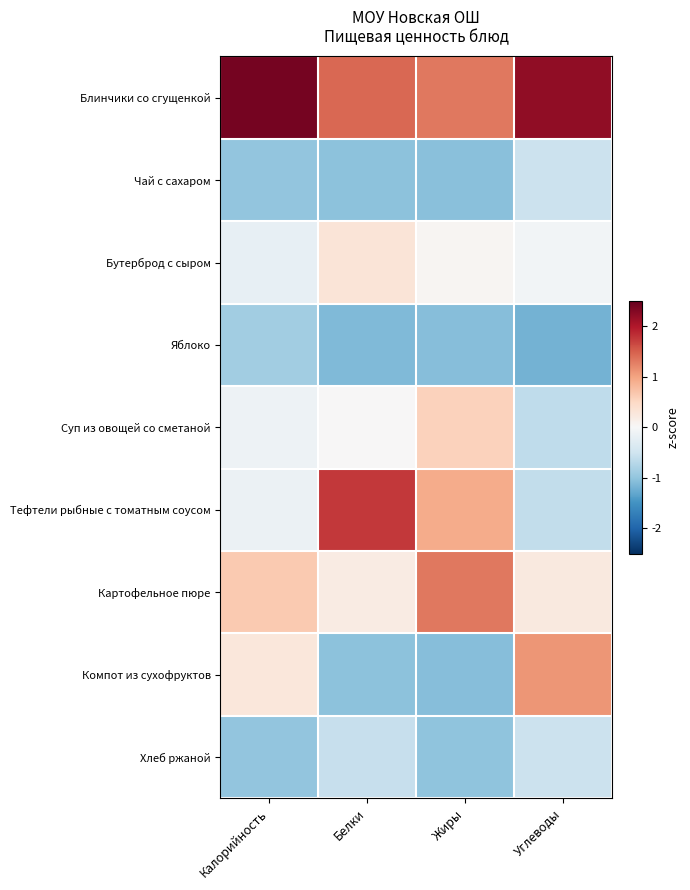

At which category does the chart reach its peak across all series?

Калорийность